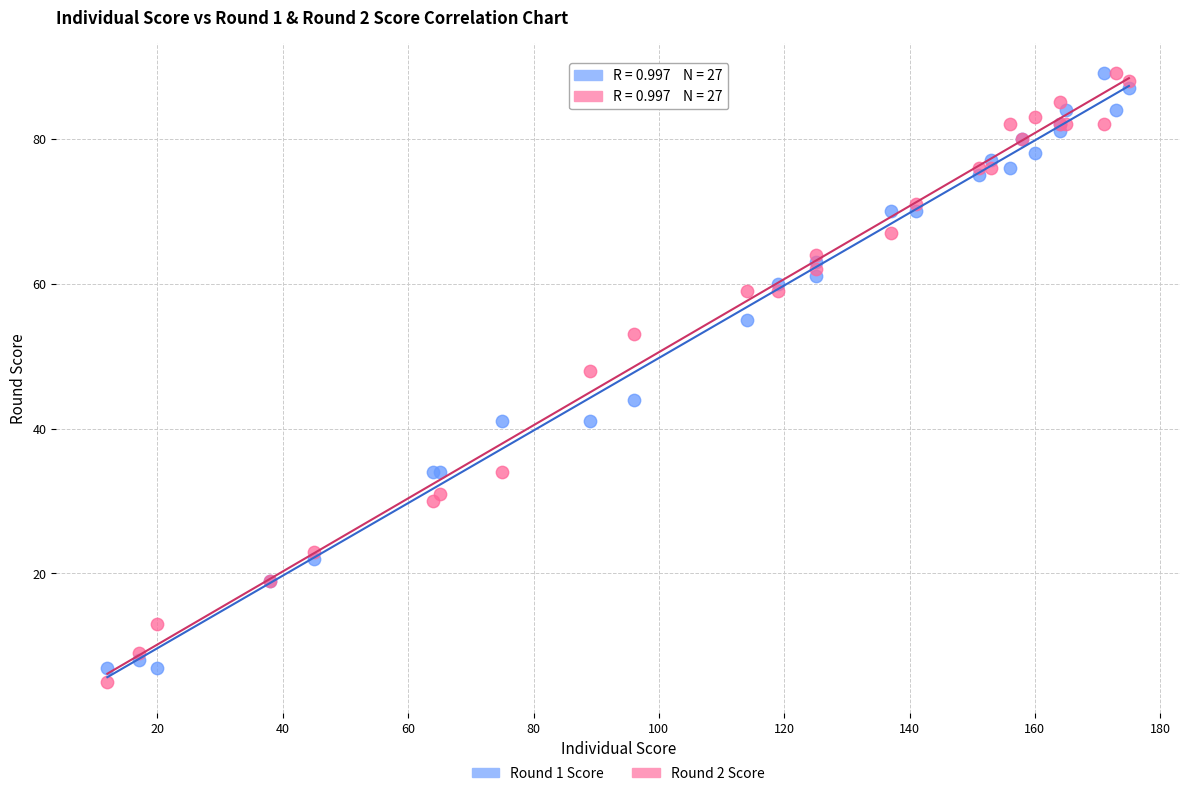

Which series reaches the minimum Y coordinate?

Round 2 Score